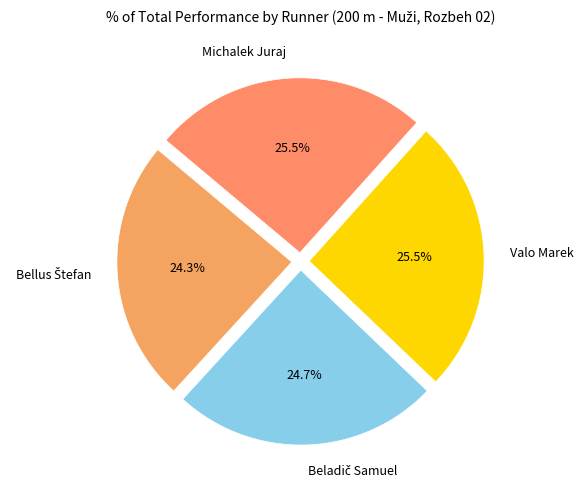

What portion of the pie excludes Valo Marek?

74.5%